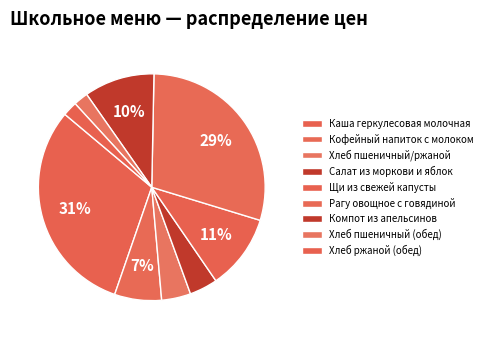

To the nearest percent, what percentage of the pie is Компот из апельсинов?

10%